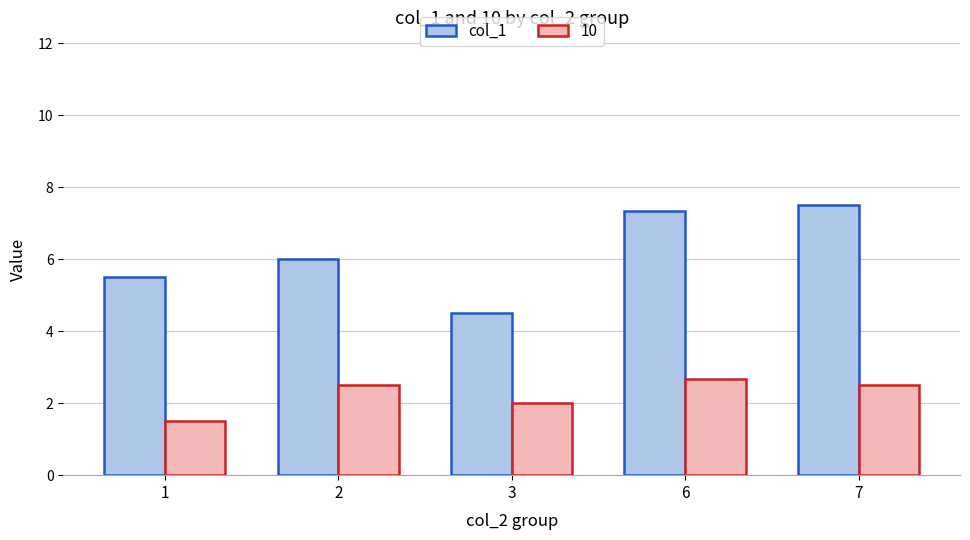

Count the number of categories in the chart.

5